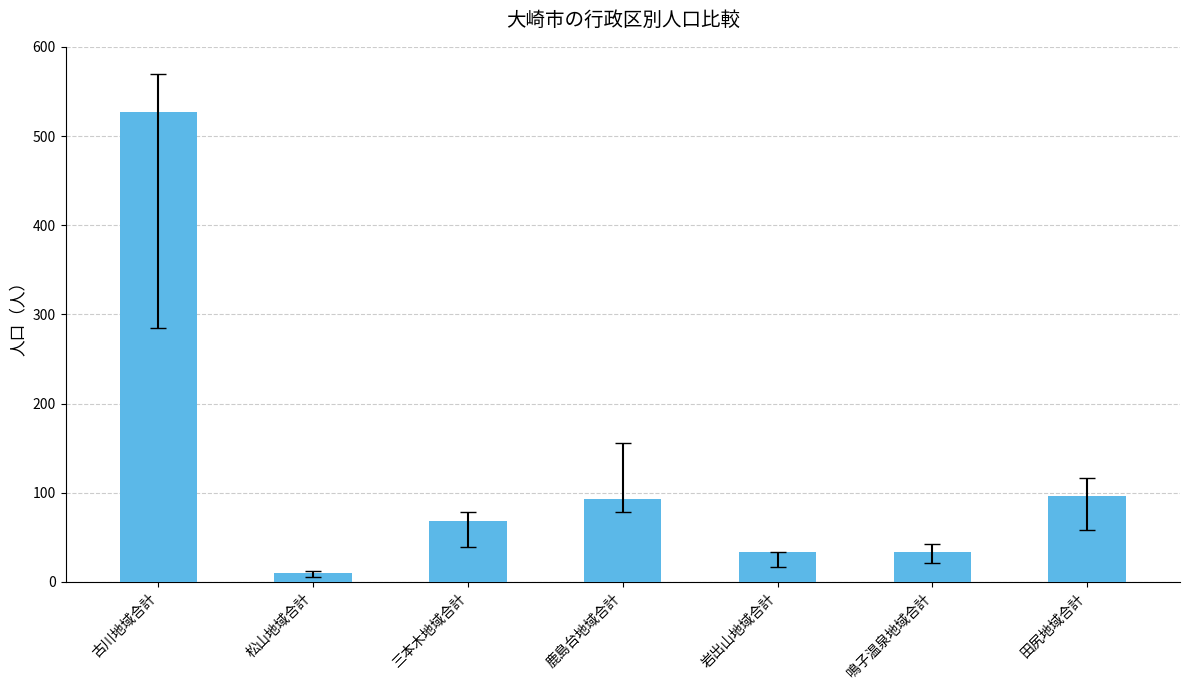

What is the minimum value shown in the chart?

10